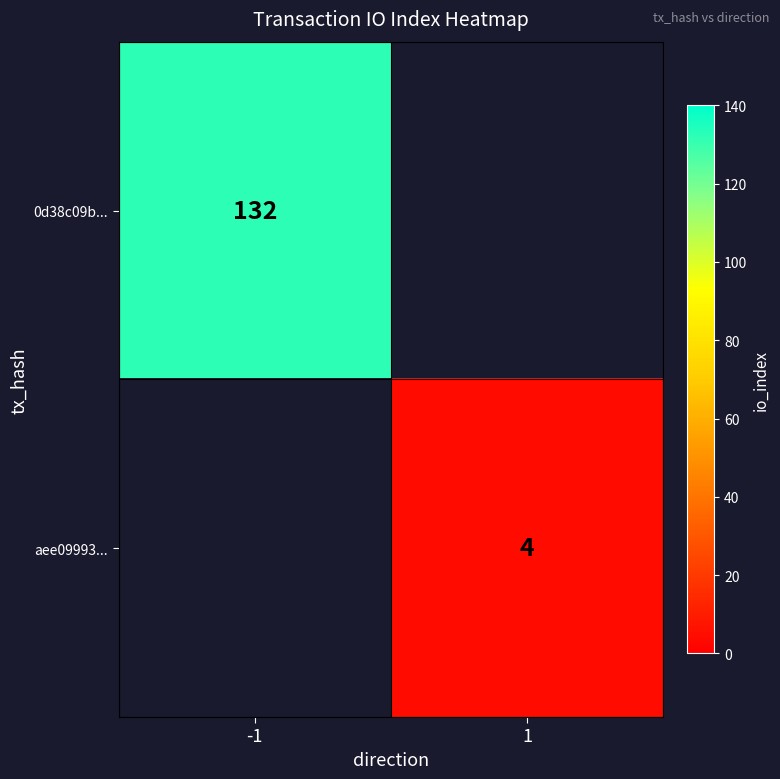

The 0d38c09b... series shows 132 at -1. True or false?

True